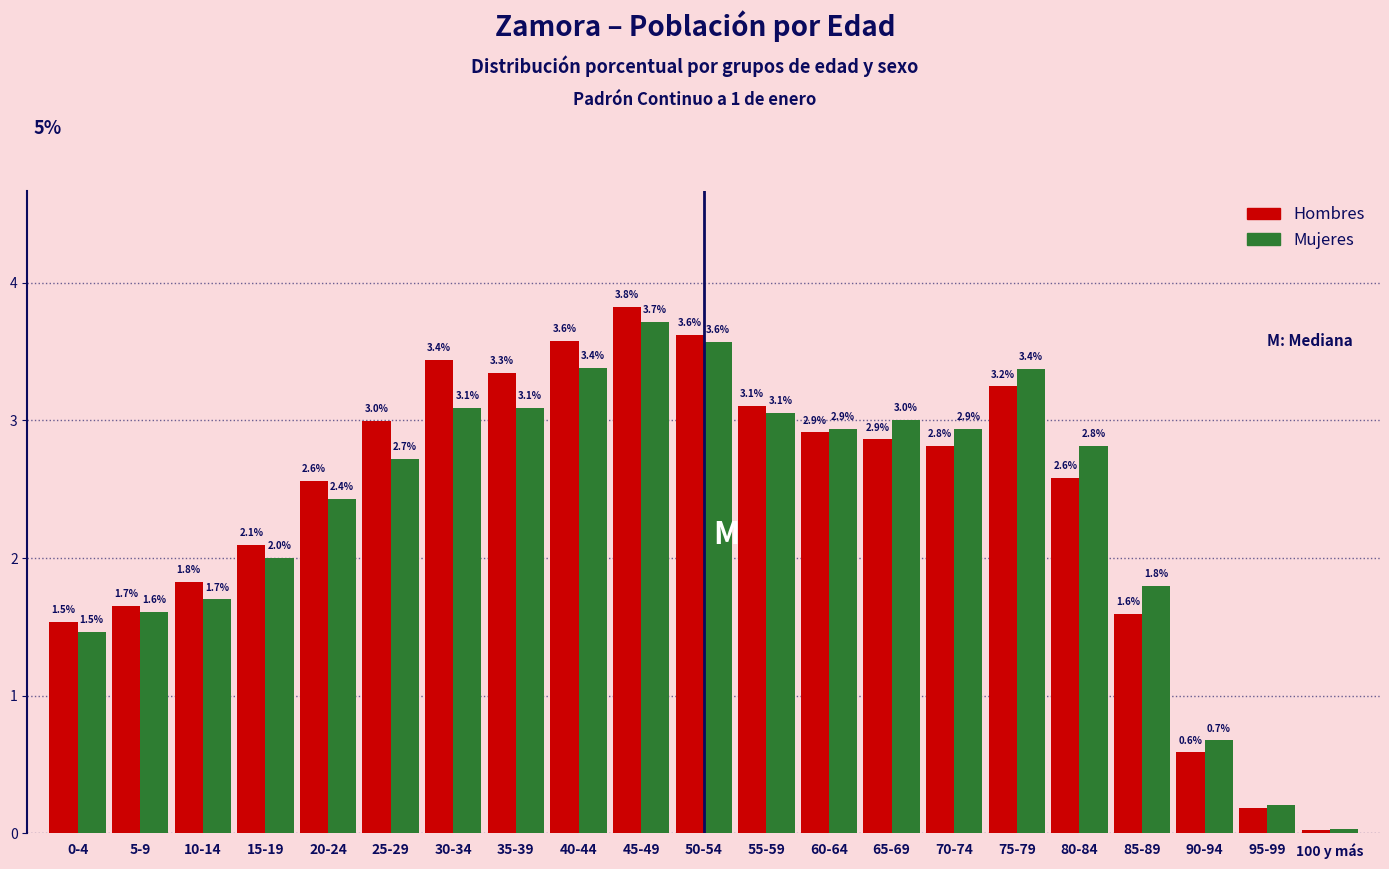

Which series changed the most between 25-29 and 90-94?

Hombres